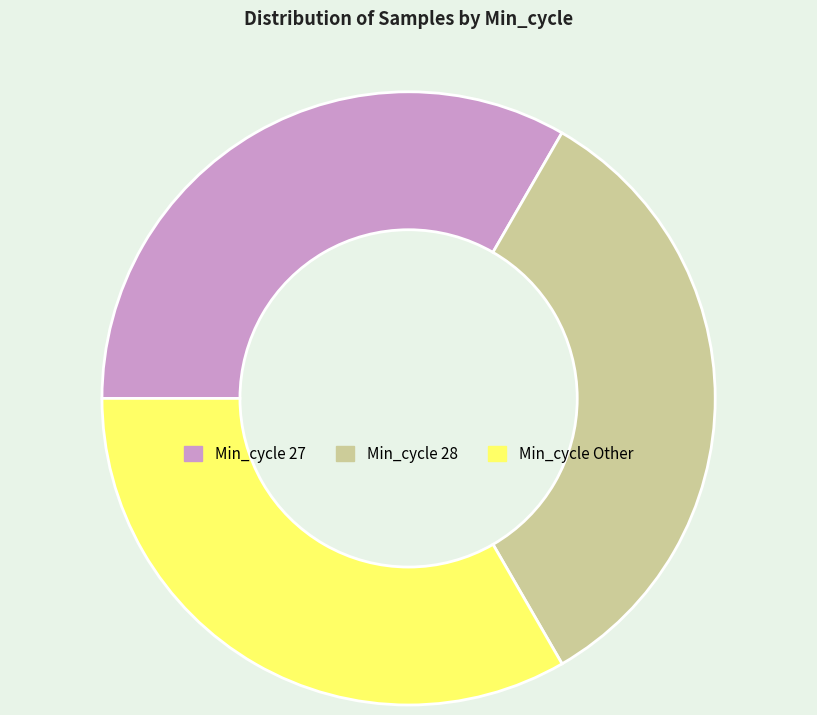

True or false: Min_cycle 28 accounts for 33% of the total.

True